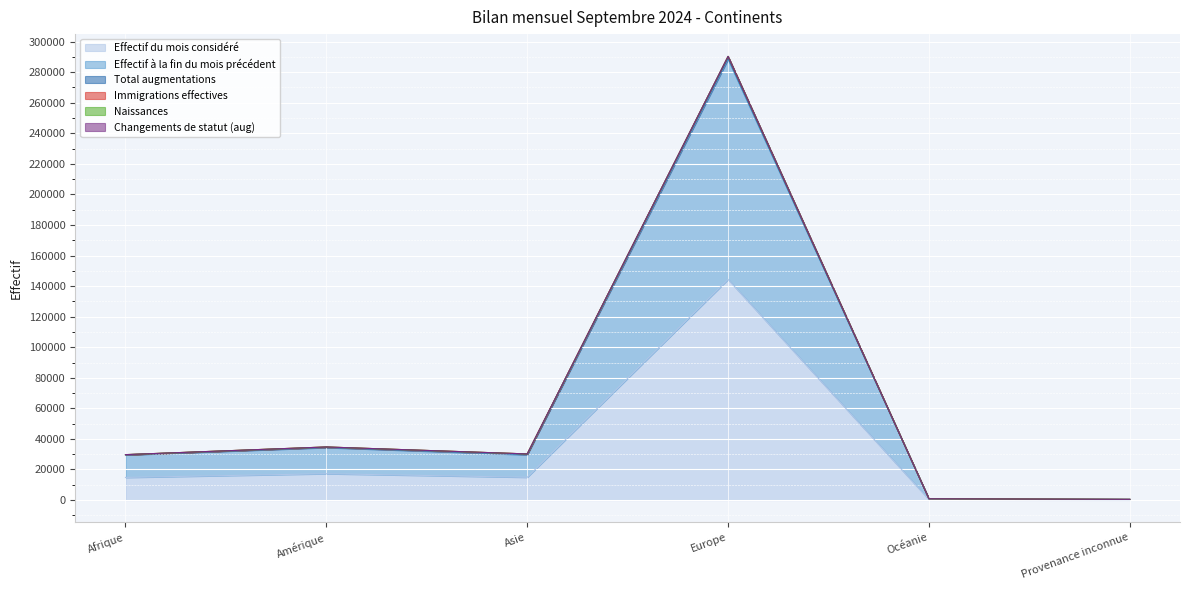

At which category does Naissances reach its first local peak?

Amérique